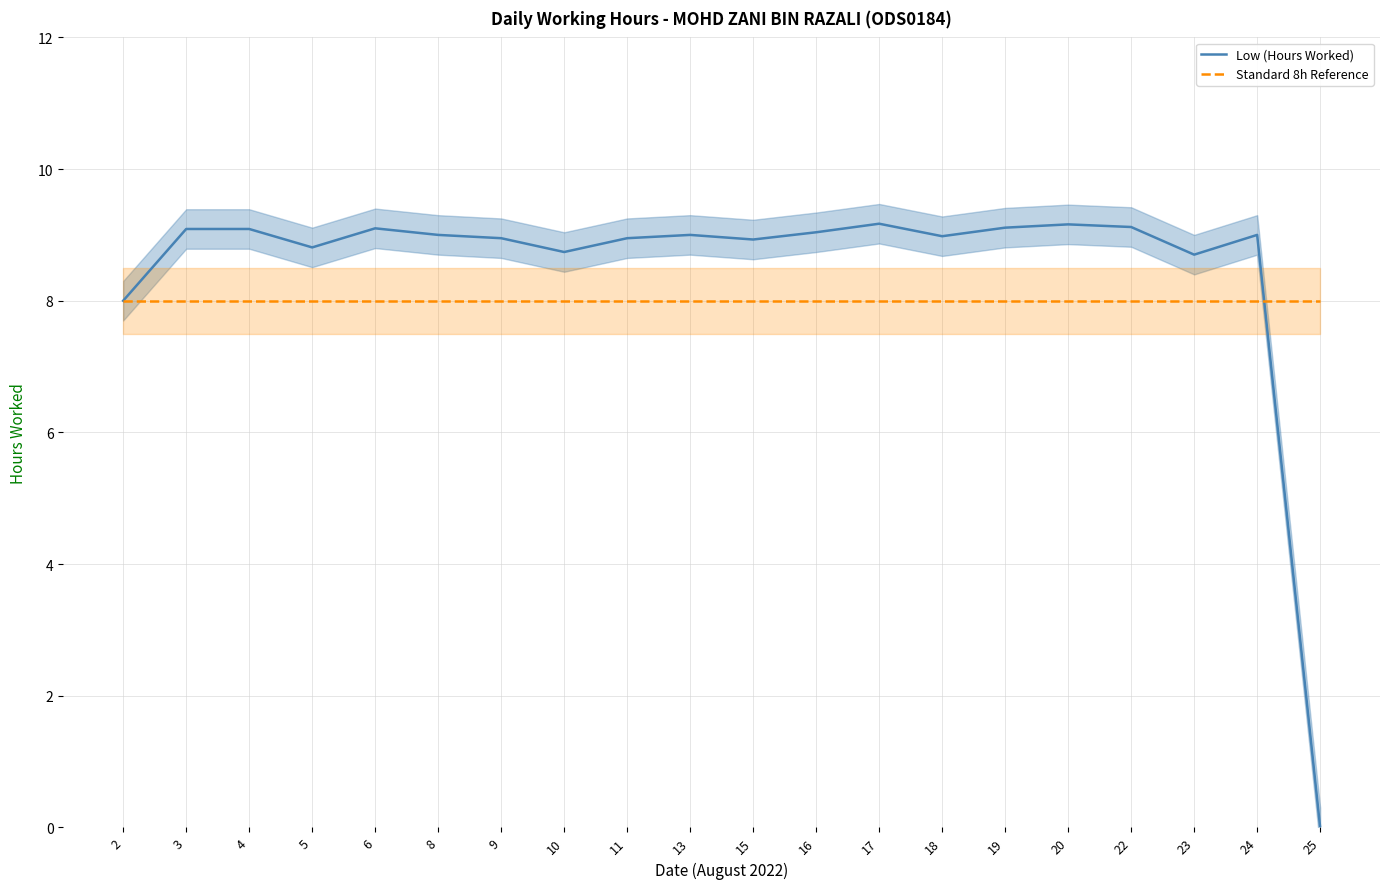

Where is the first local maximum for Low (Hours Worked)?

6